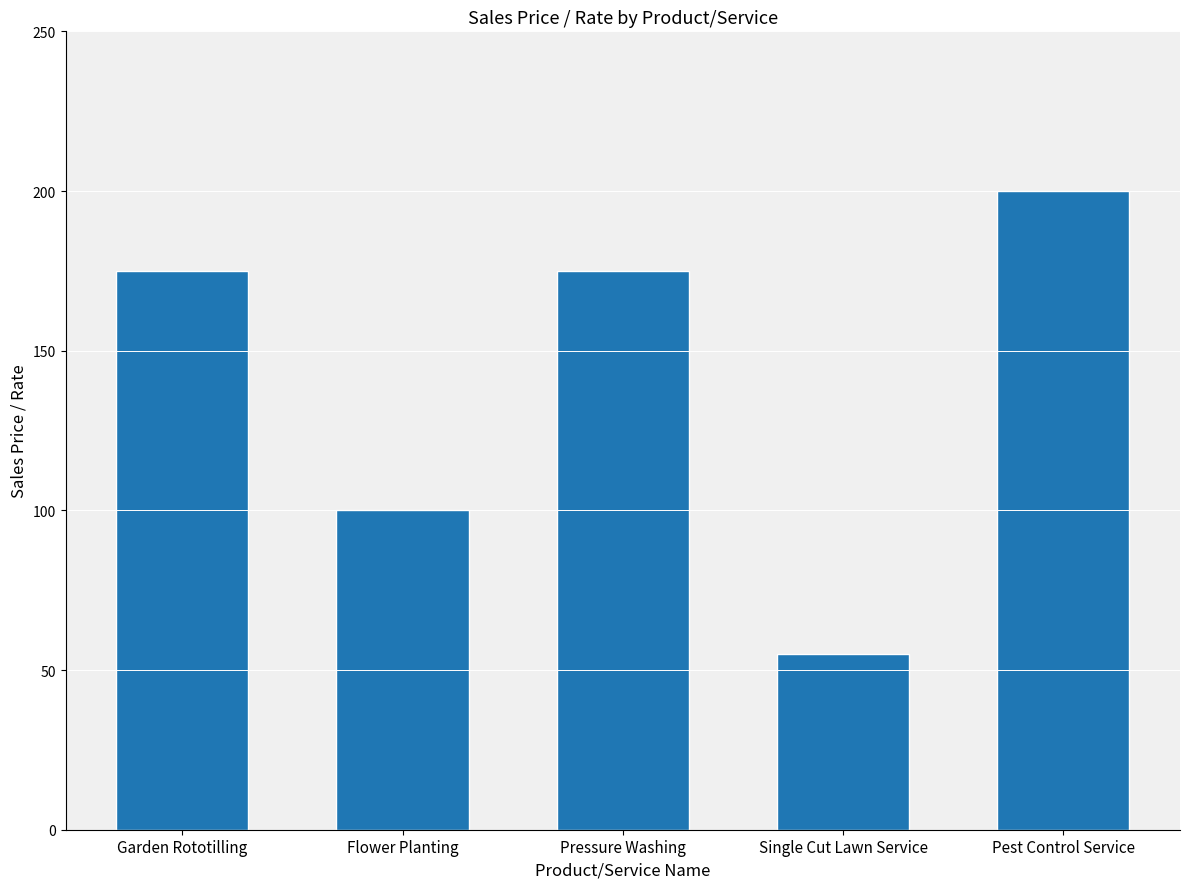

Does the chart contain stacked bars?

No